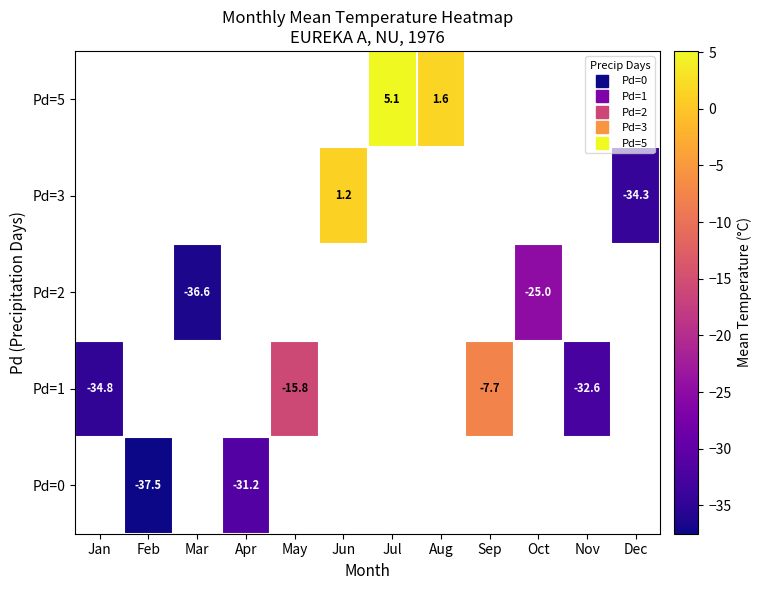

What is the smallest value displayed?

-37.5